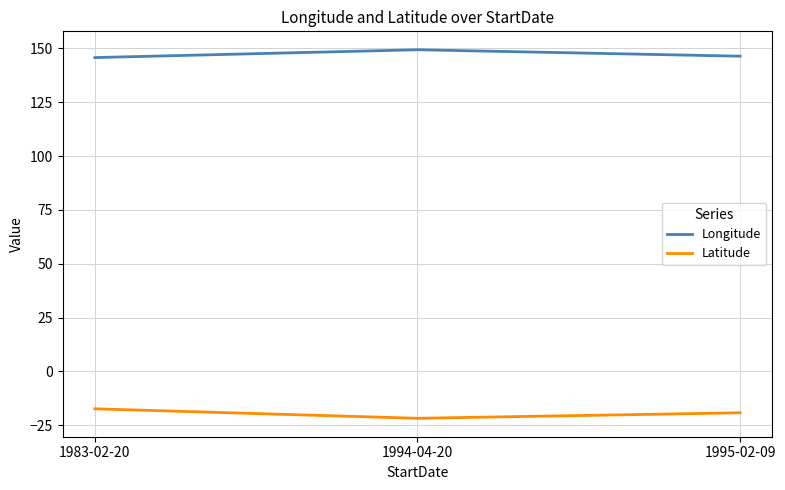

What is the total value across all series at 1994-04-20?

127.6